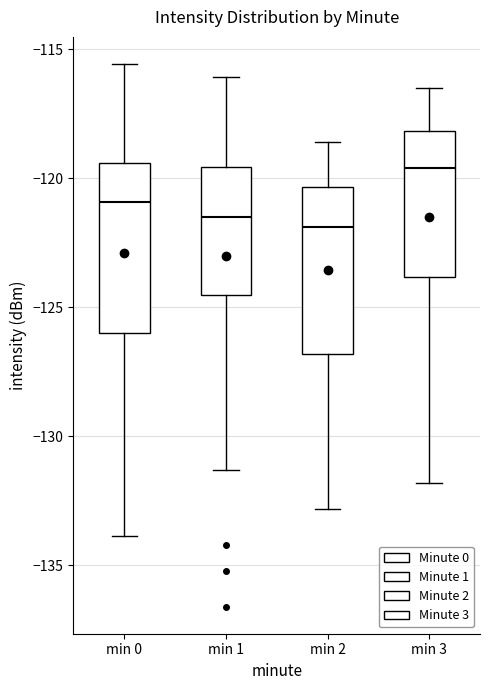

Reading left to right, read every box against the y-axis: the position of its median line, the range the box covers, and the ends of its whiskers. The values are not printed on the chart, so give them approximately, as read against the axis.

min 0: median -121.0, box -126.0 to -119.5, whiskers -134.0 to -115.5
min 1: median -121.5, box -124.5 to -119.5, whiskers -131.5 to -116.0
min 2: median -122.0, box -127.0 to -120.5, whiskers -133.0 to -118.5
min 3: median -119.5, box -124.0 to -118.0, whiskers -132.0 to -116.5